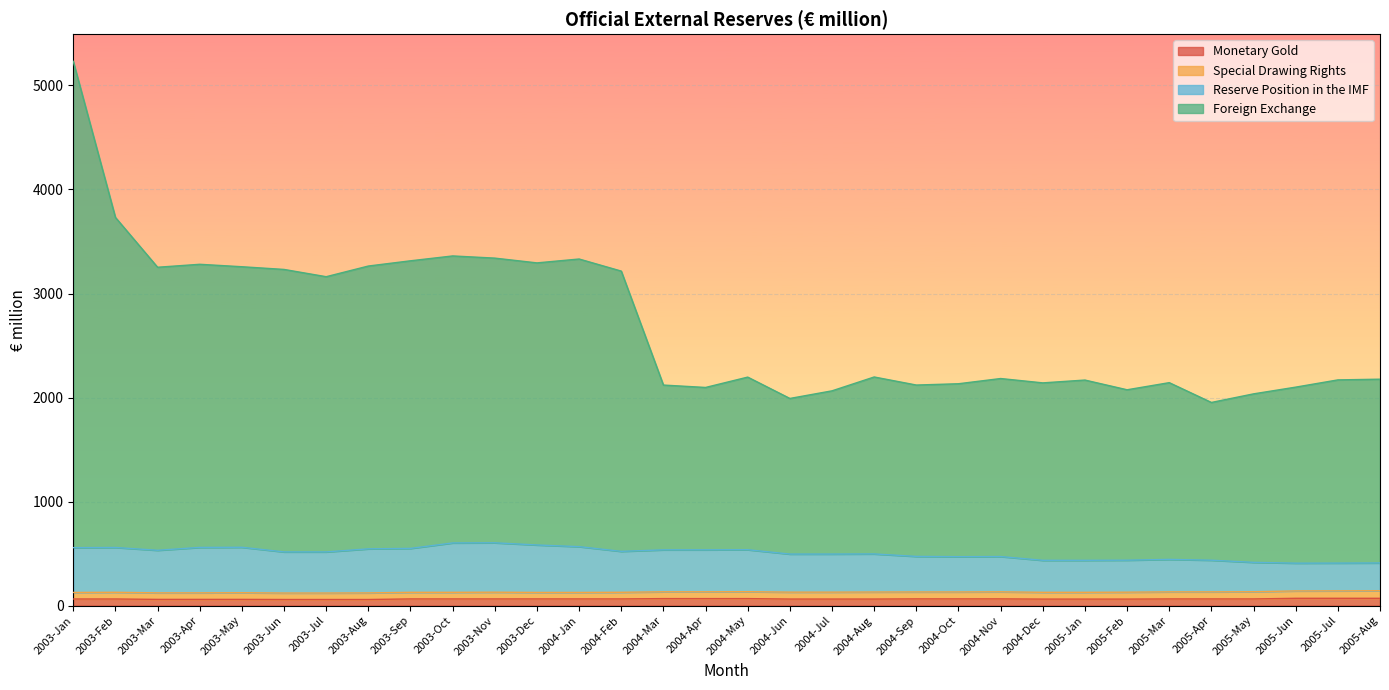

At which category is the sum across all series the highest?

2003-Jan